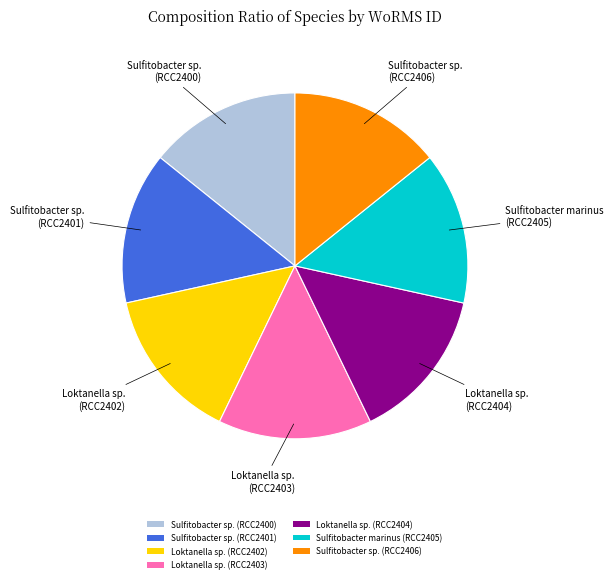

Do Loktanella sp. (RCC2402) and Sulfitobacter sp. (RCC2401) together represent more than half of the pie?

No